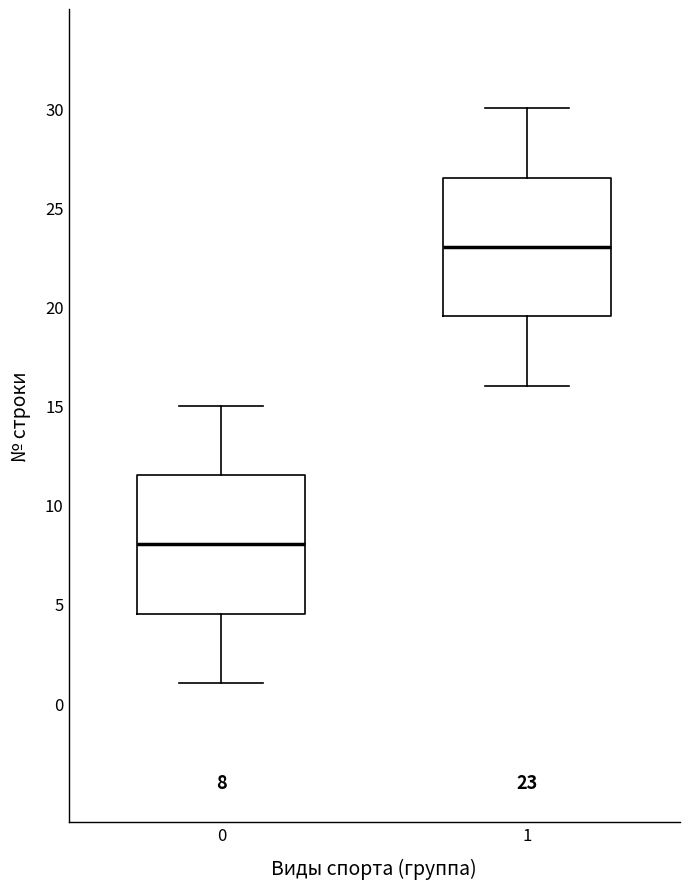

Which box's median line is the highest?

1